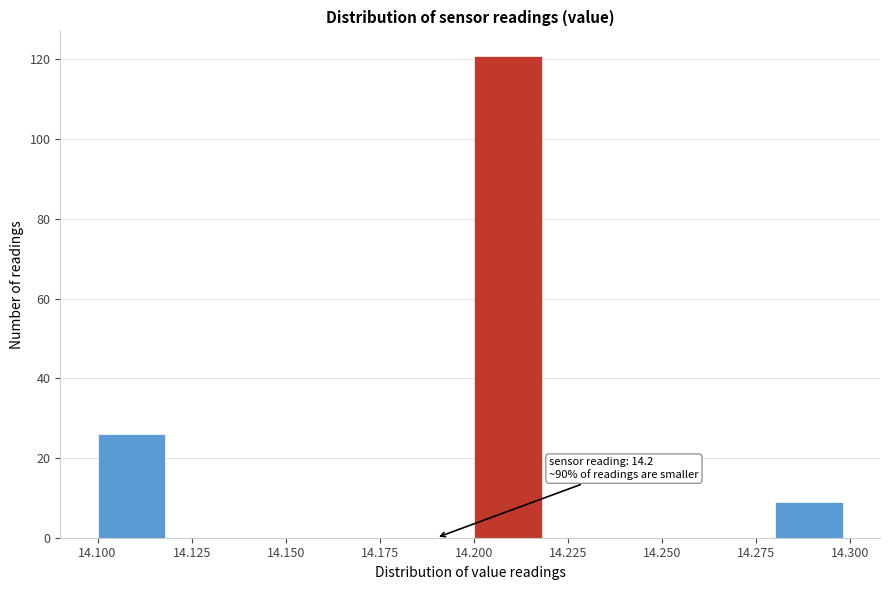

Which range on the x-axis has the tallest bar?

14.20 to 14.22